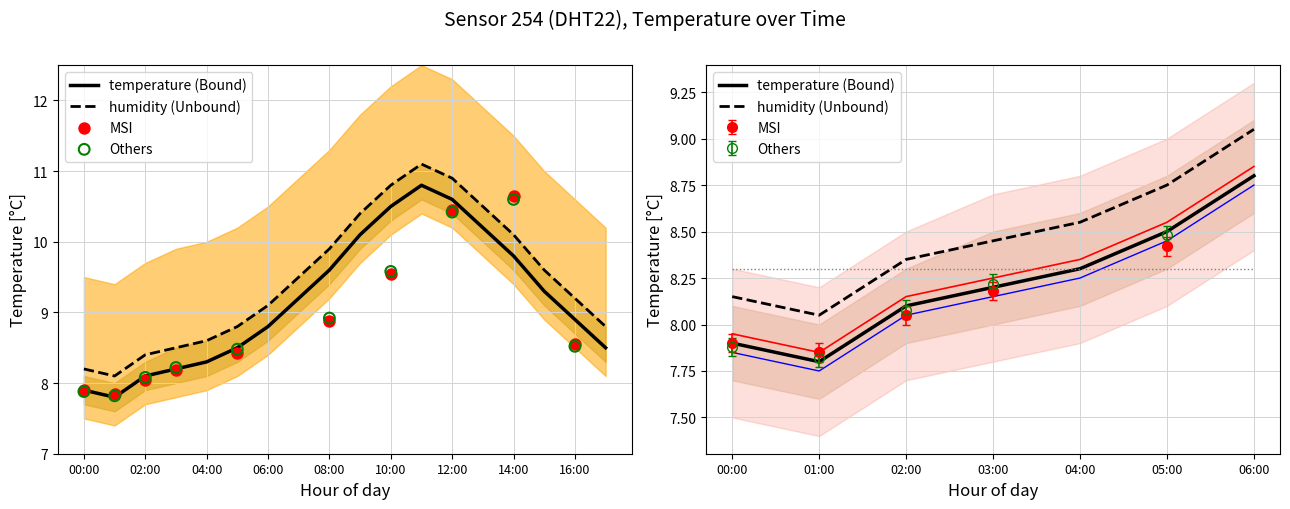

Which has a higher value, 02:00 or 05:00?

05:00